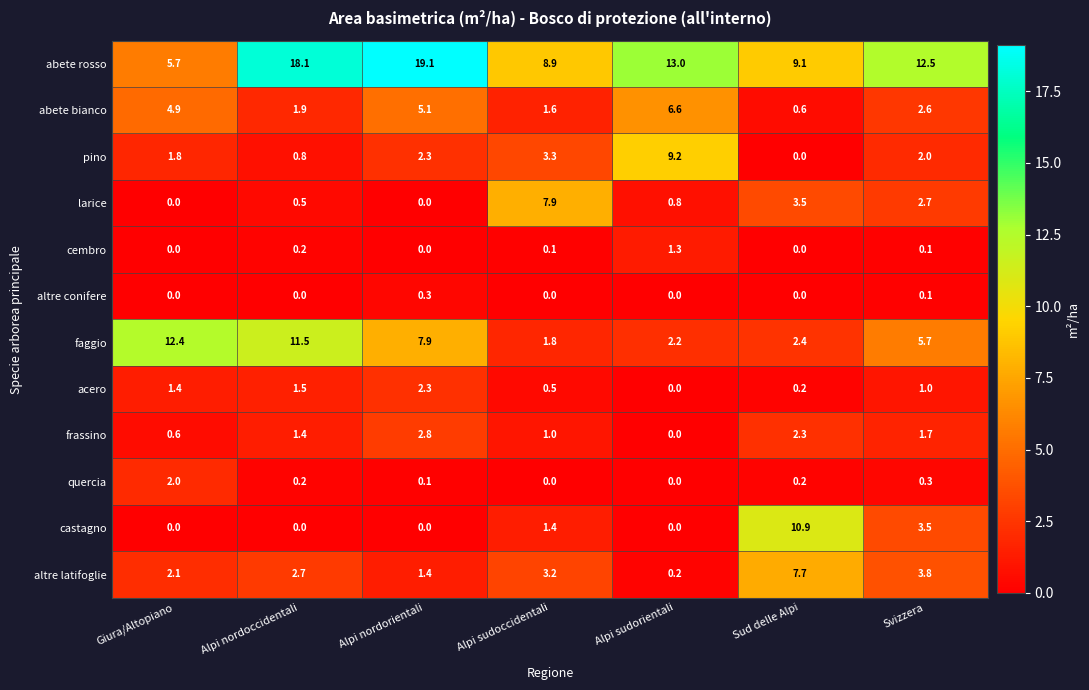

Which series has the largest total across all categories?

abete rosso